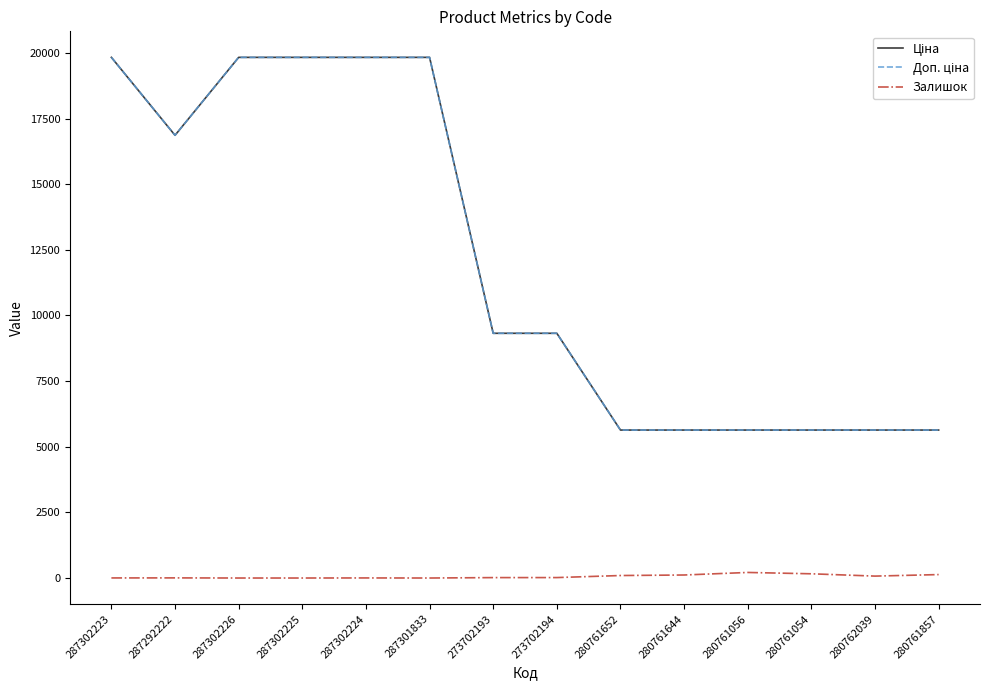

True or false: Доп. ціна and Залишок intersect in this chart.

False